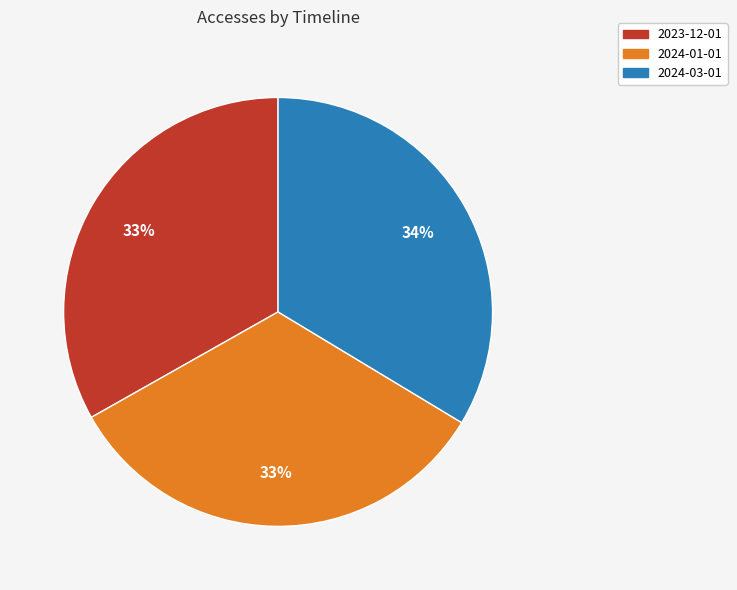

To the nearest percent, what is the average slice percentage?

33%